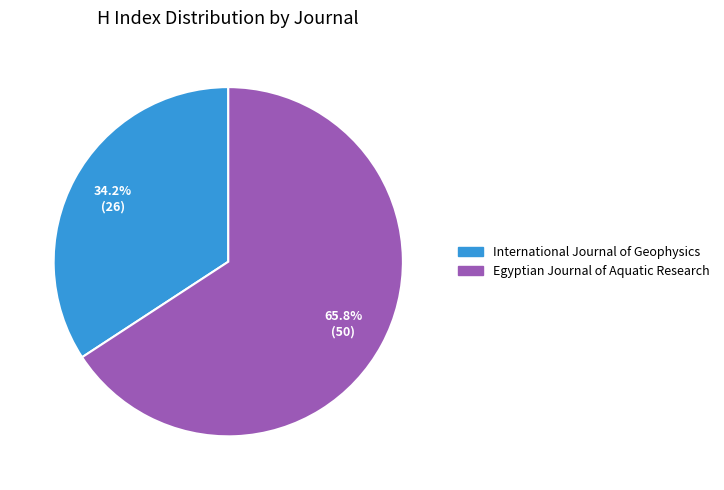

To the nearest percent, what percentage of the pie is Egyptian Journal of Aquatic Research?

66%